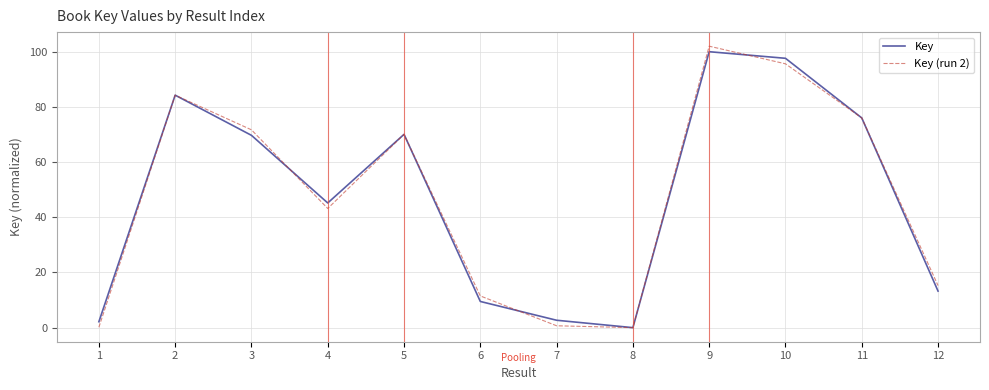

At how many categories does at least one series exceed 59?

6